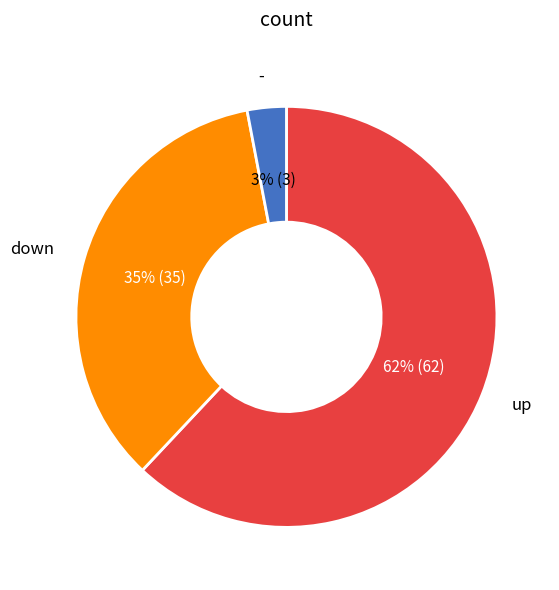

Do down and - together represent more than half of the pie?

No